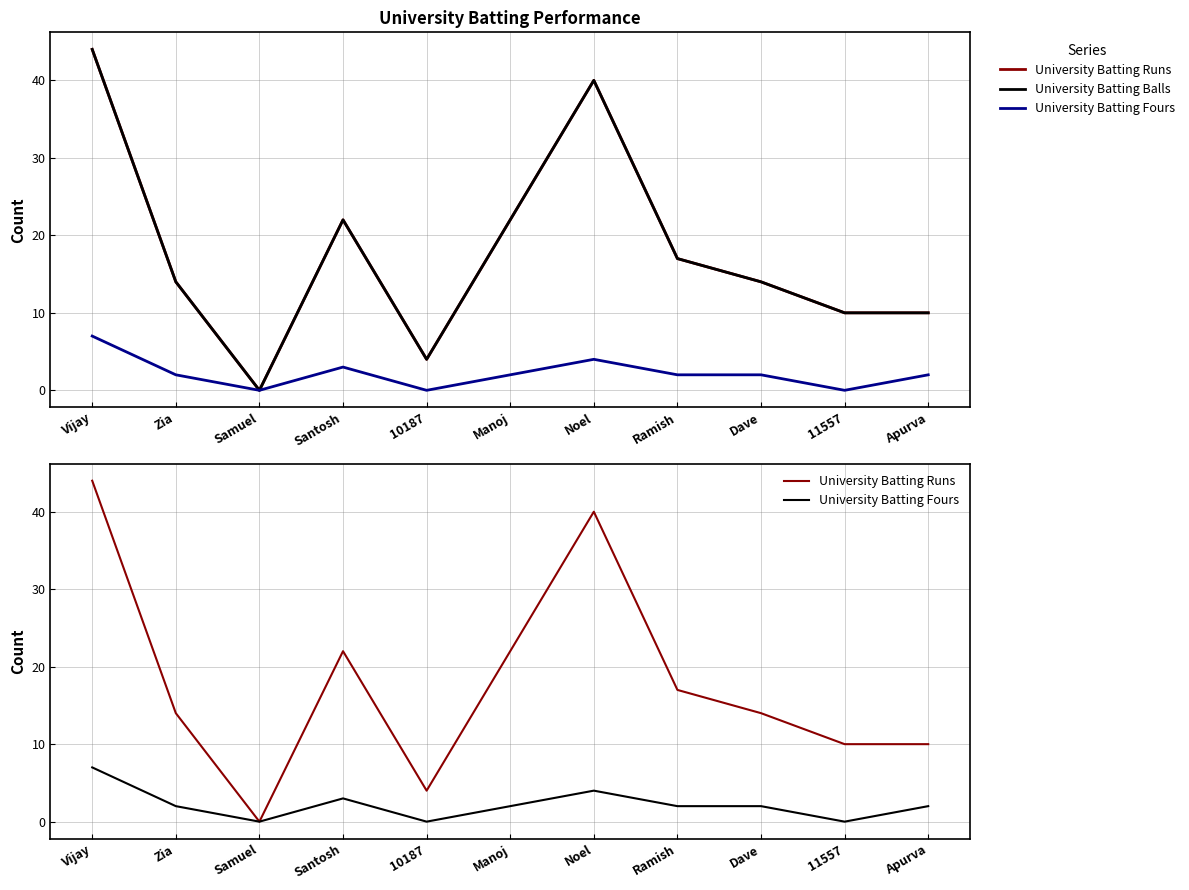

Reading left to right, what are all the values shown in this chart?

University Batting Runs: Vijay=44	Zia=14	Samuel=0	Santosh=22	10187=4	Manoj=22	Noel=40	Ramish=17	Dave=14	11557=10	Apurva=10
University Batting Balls: Vijay=44	Zia=14	Samuel=0	Santosh=22	10187=4	Manoj=22	Noel=40	Ramish=17	Dave=14	11557=10	Apurva=10
University Batting Fours: Vijay=7	Zia=2	Samuel=0	Santosh=3	10187=0	Manoj=2	Noel=4	Ramish=2	Dave=2	11557=0	Apurva=2